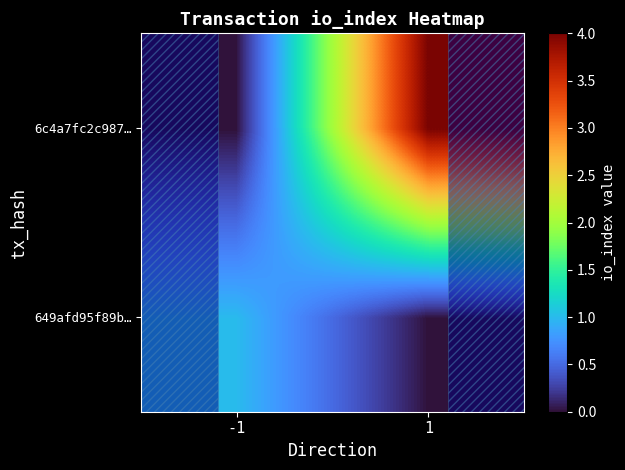

What is the maximum value shown in the chart?

4